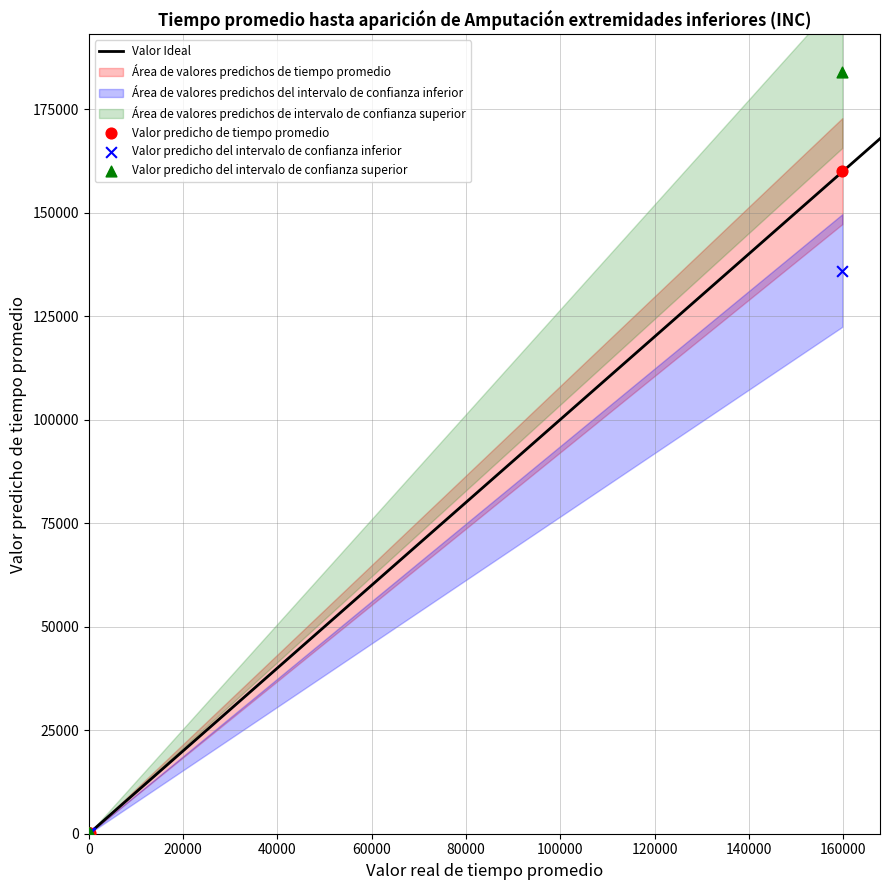

Across all series, what Y value is closest to 92042?

136000.0